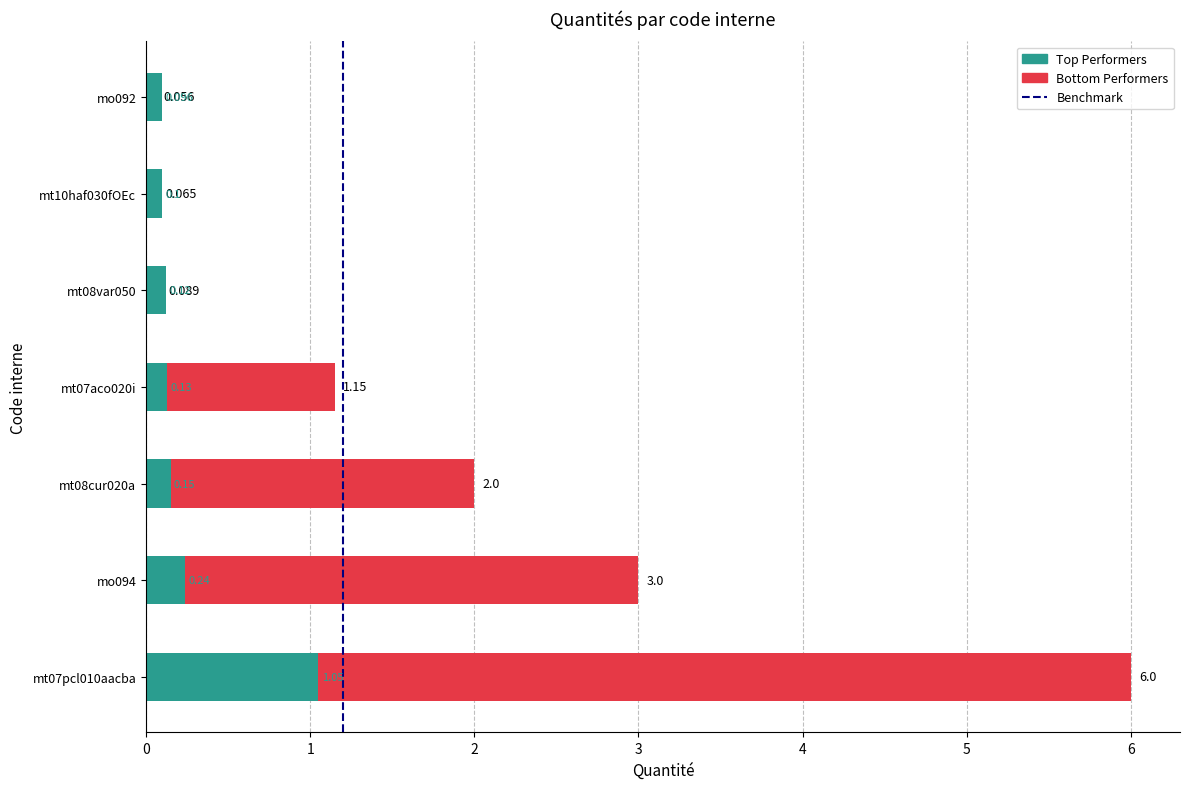

What is the average value of the Top Performers series?

0.3